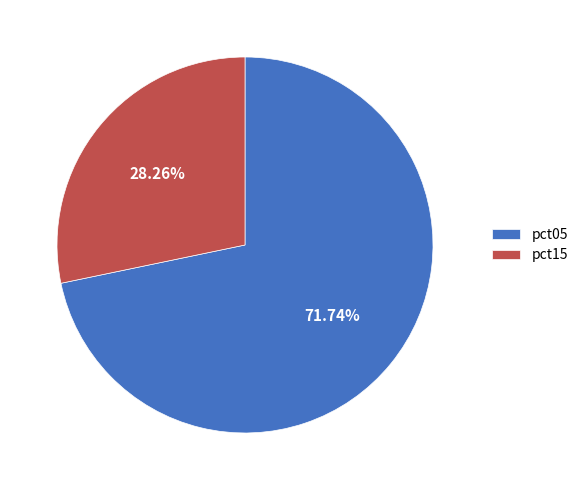

What is the ratio of the value at pct05 to the value at pct15?

2.5